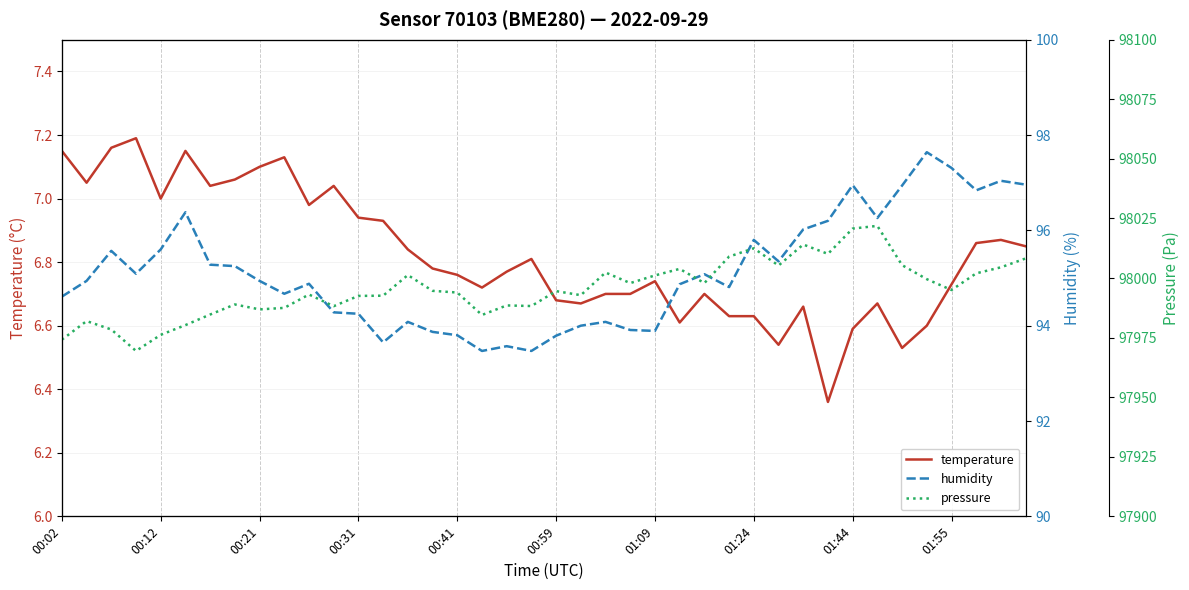

Reading right to left, transcribe all the data shown in this chart.

temperature: 6.8	6.9	6.9	6.7	6.6	6.5	6.7	6.6	6.4	6.7	6.5	6.6	6.6	6.7	6.6	6.7	6.7	6.7	6.7	6.7	6.8	6.8	6.7	6.8	6.8	6.8	6.9	6.9	7.0	7.0	7.1	7.1	7.1	7.0	7.2	7.0	7.2	7.2	7.0	7.2
humidity: 97.0	97.0	96.8	97.3	97.6	96.9	96.3	97.0	96.2	96.0	95.3	95.8	94.8	95.1	94.9	93.9	93.9	94.1	94.0	93.8	93.5	93.6	93.5	93.8	93.9	94.1	93.7	94.2	94.3	94.9	94.7	94.9	95.2	95.3	96.4	95.6	95.1	95.6	94.9	94.6
pressure: 98008.2	98004.5	98002.0	97995.0	97999.5	98005.4	98021.9	98020.8	98010.1	98014.1	98005.2	98012.5	98009.0	97997.9	98003.8	98001.1	97997.9	98002.3	97992.8	97994.5	97988.2	97988.5	97984.5	97993.9	97994.6	98001.2	97992.6	97992.5	97988.2	97993.1	97987.5	97986.8	97988.9	97984.7	97980.2	97976.2	97969.4	97978.4	97981.9	97974.1